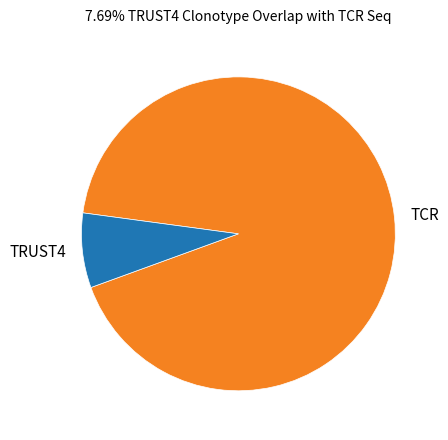

The TRUST4 slice represents 8% of the pie. True or false?

True